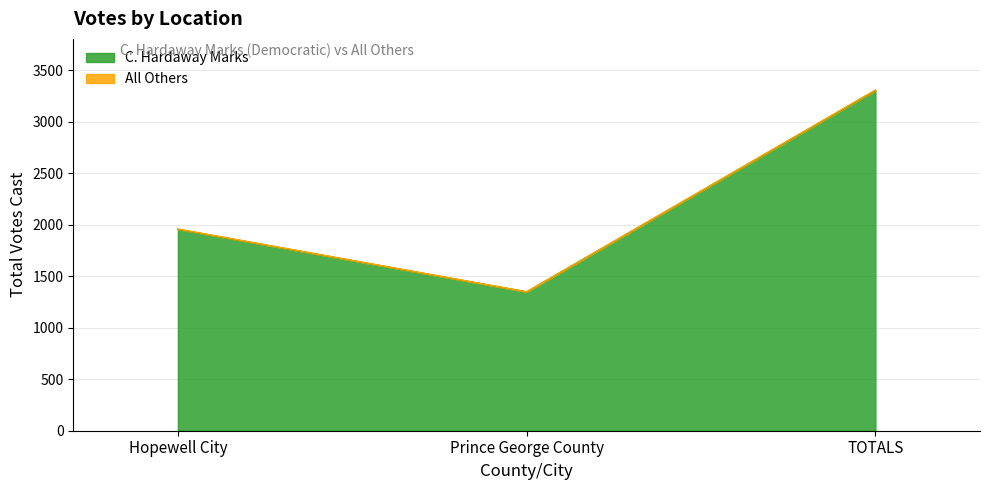

The chart shows a value of 705 at Prince George County. True or false?

False